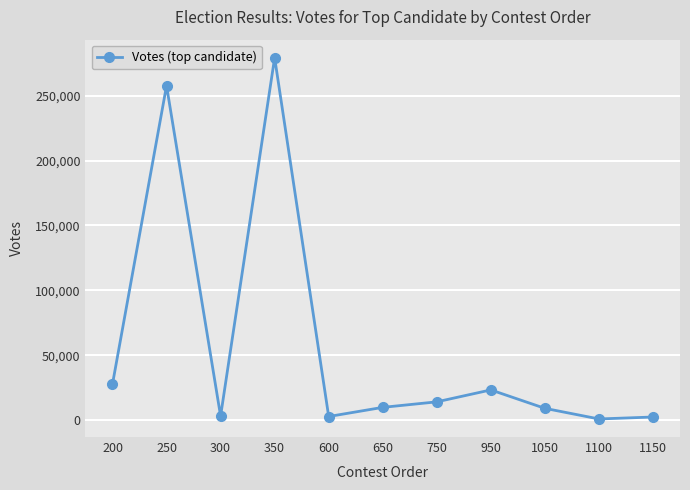

Where is the data nearest to the value 140089?

200